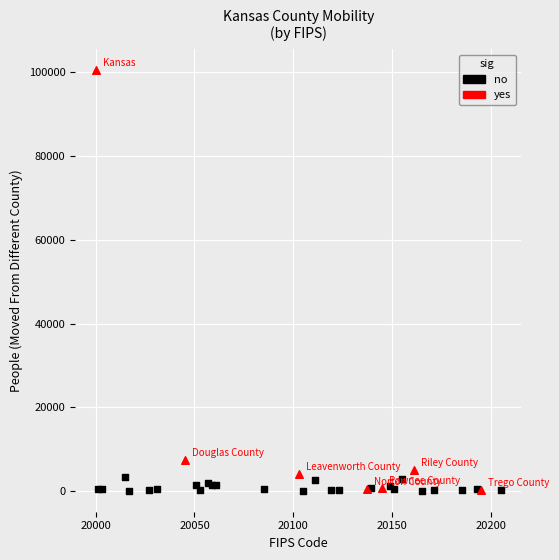

Which series reaches the maximum Y coordinate?

yes